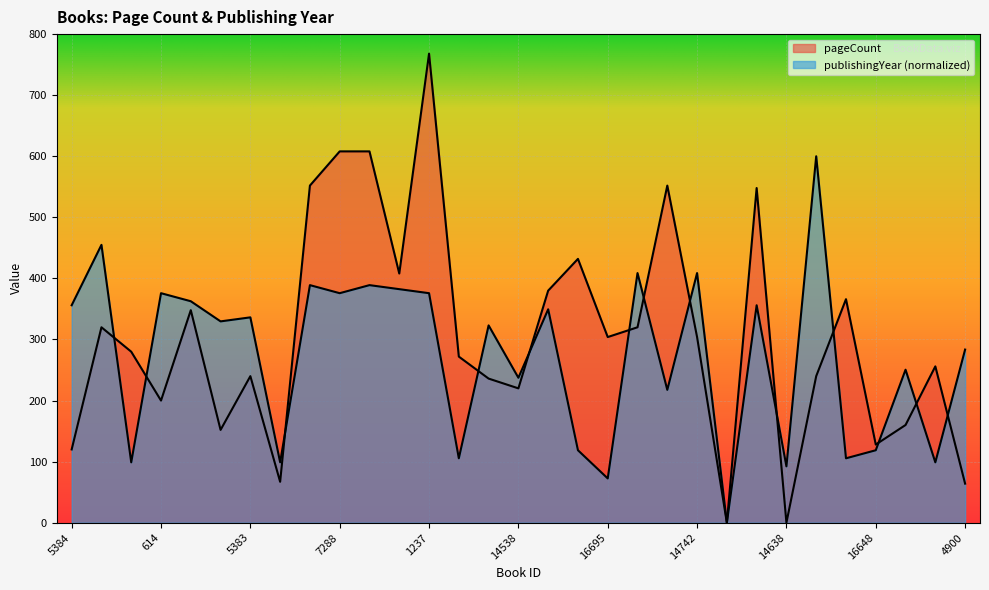

What is the difference between the maximum and minimum values in the publishingYear series?

600.0